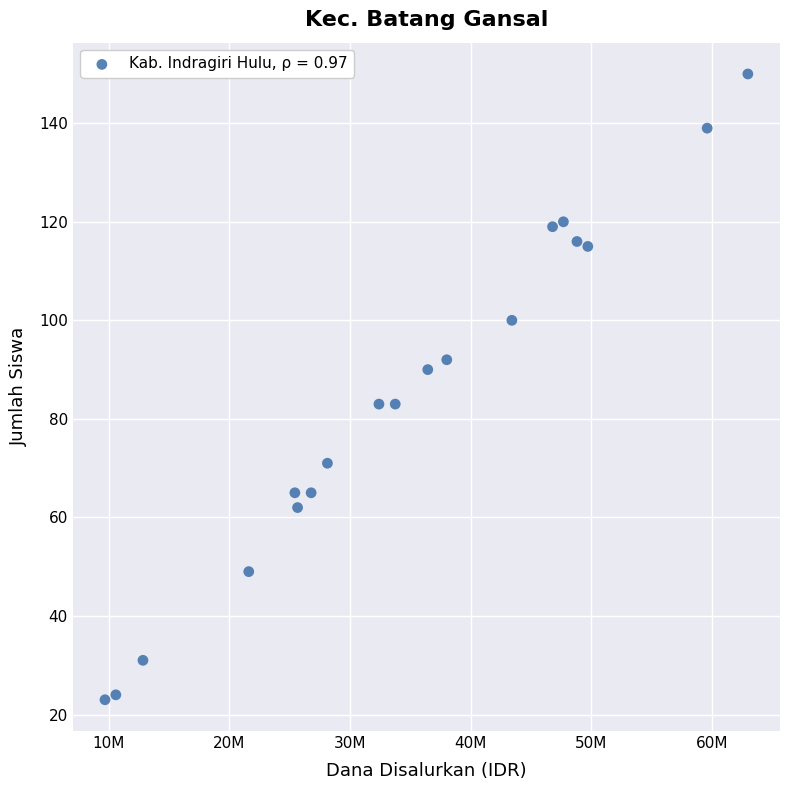

What is the range of X values (max minus min)?

53325000